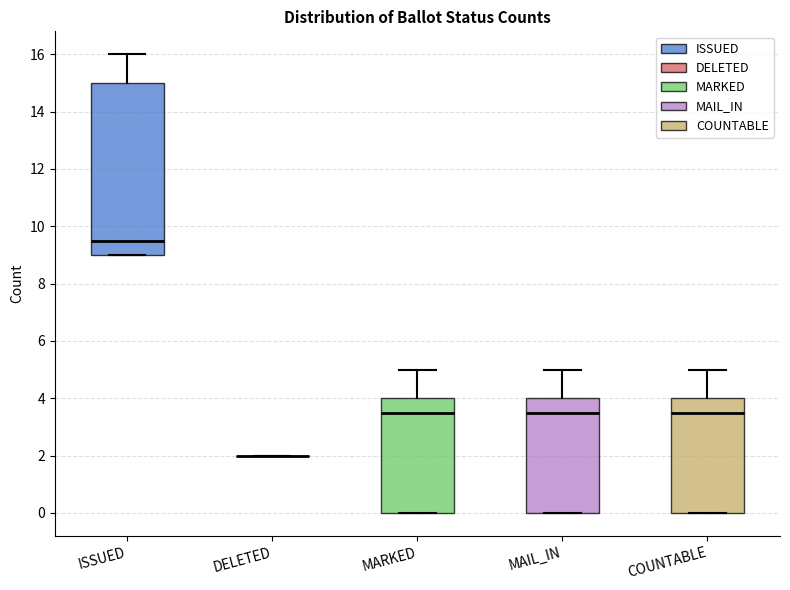

Reading left to right, transcribe this box plot: for each box, give where its median line is, the range the box spans, and where its two whiskers end, as read against the y-axis. The values are not printed on the chart, so give them approximately, as read against the axis.

ISSUED: median 9.6, box 9.0 to 15.0, whiskers 9.0 to 16.0
DELETED: box collapsed to a line at 2.0, whiskers 2.0 to 2.0
MARKED: median 3.6, box 0.0 to 4.0, whiskers 0.0 to 5.0
MAIL_IN: median 3.6, box 0.0 to 4.0, whiskers 0.0 to 5.0
COUNTABLE: median 3.6, box 0.0 to 4.0, whiskers 0.0 to 5.0